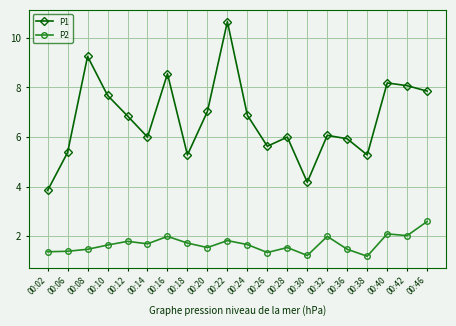

Count the number of categories in the chart.

20